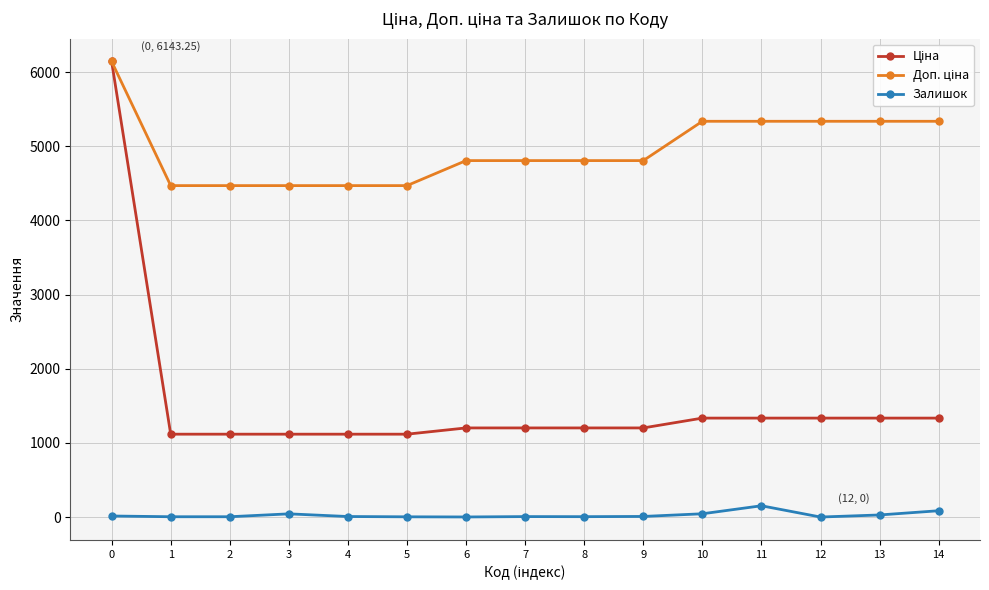

True or false: Залишок has more than 1 points higher than both neighbors.

True